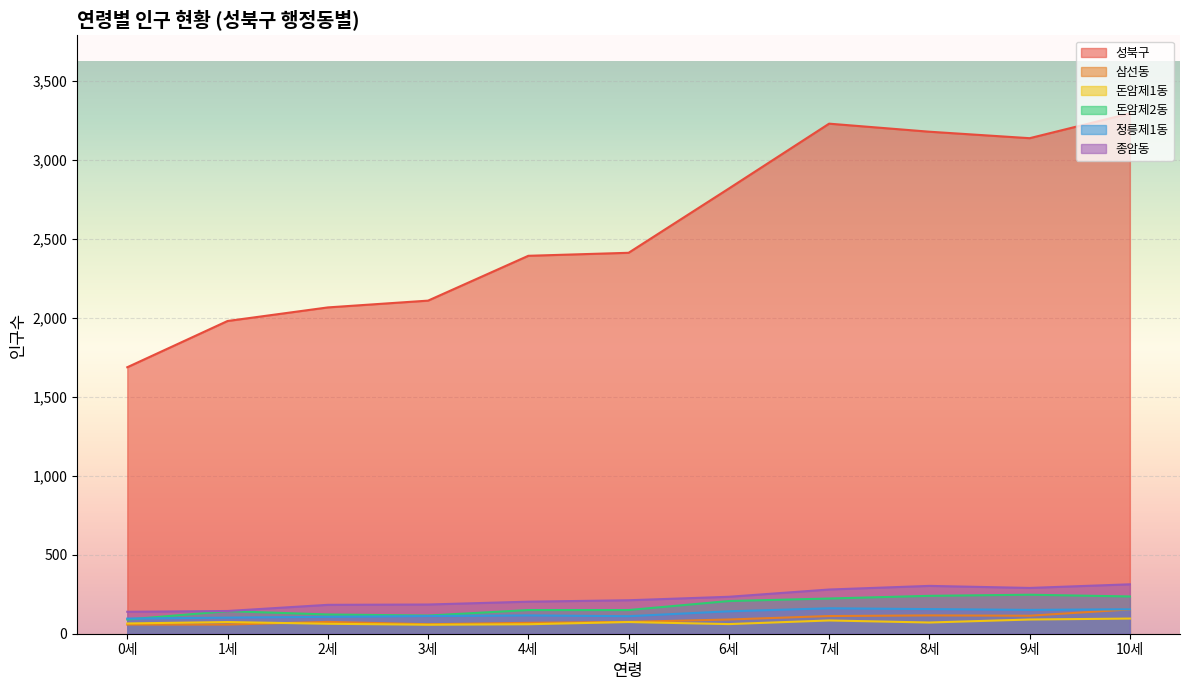

Rank the series by their maximum value, from lowest to highest.

돈암제1동, 삼선동, 정릉제1동, 돈암제2동, 종암동, 성북구